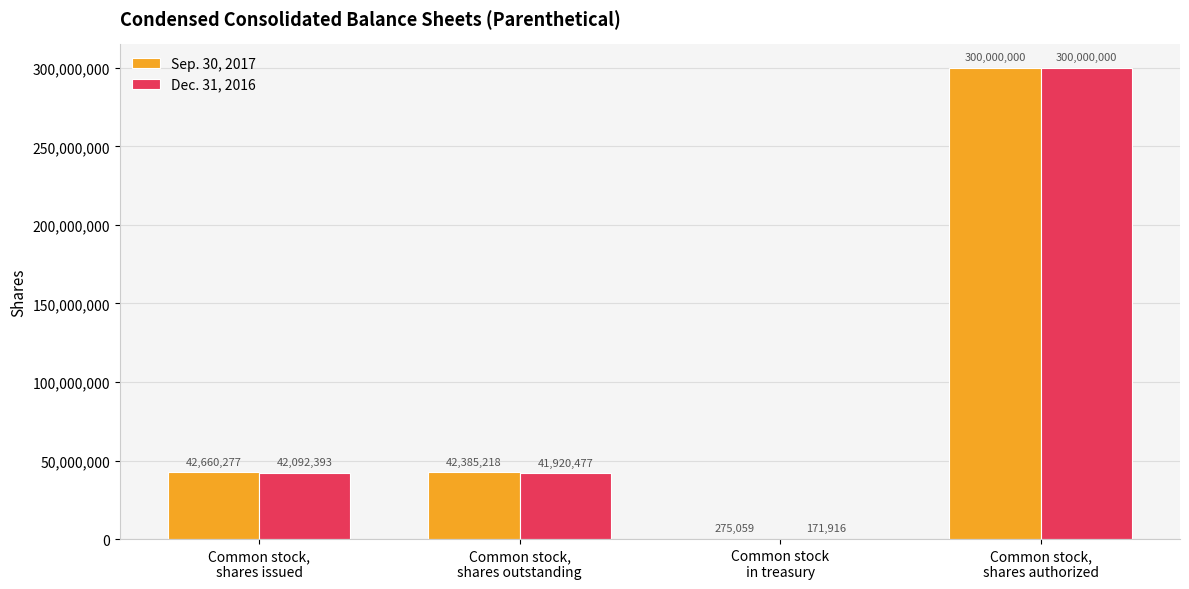

True or false: Dec. 31, 2016 has a value of 300000000 at Common stock,
shares authorized.

True